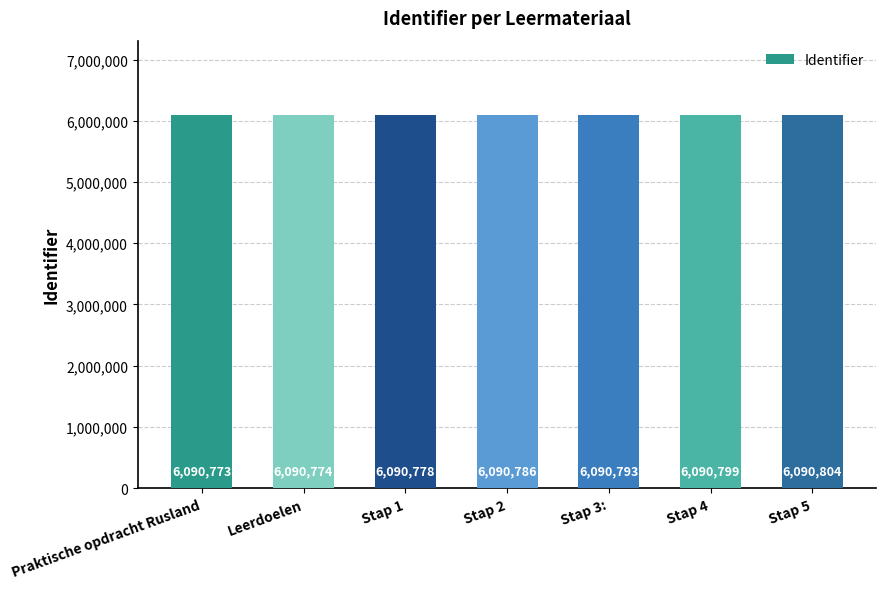

List the labels in order of value, largest first.

Stap 5, Stap 4, Stap 3:, Stap 2, Stap 1, Leerdoelen, Praktische opdracht Rusland